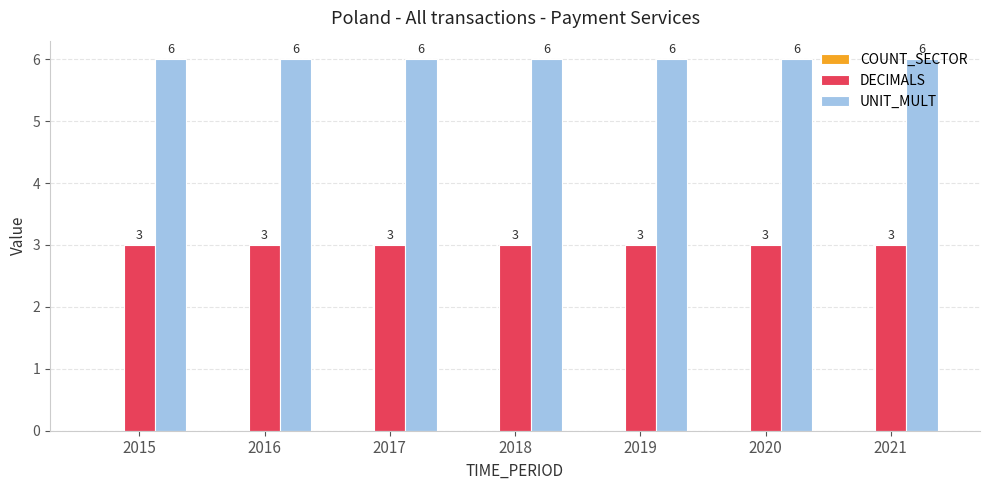

Does the chart contain any negative values?

No